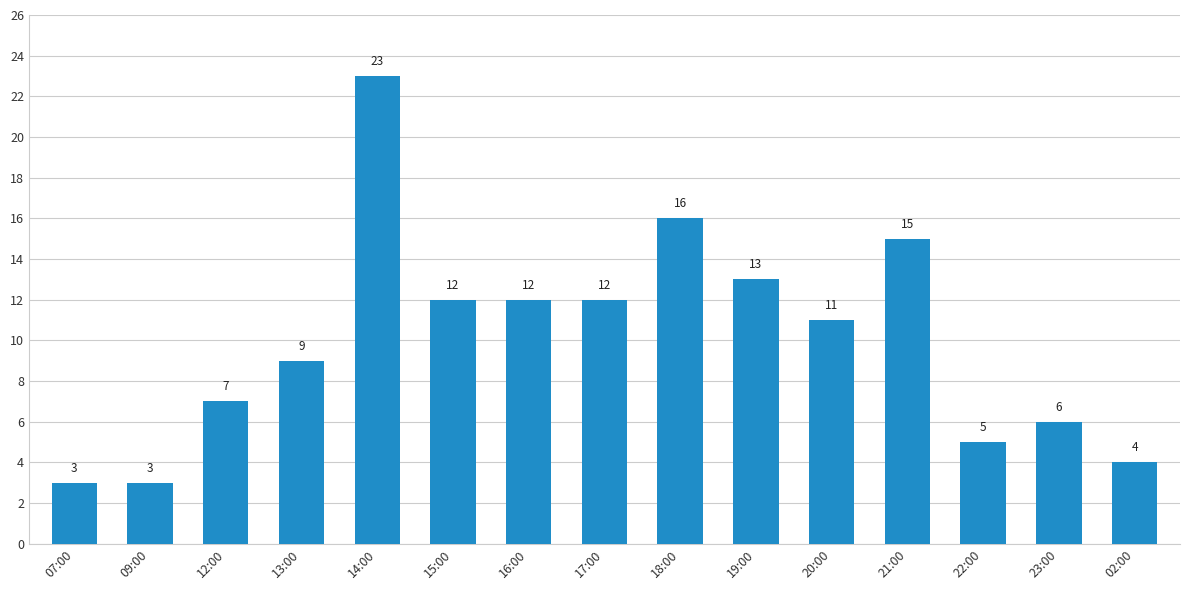

What is the sum of all values?

151